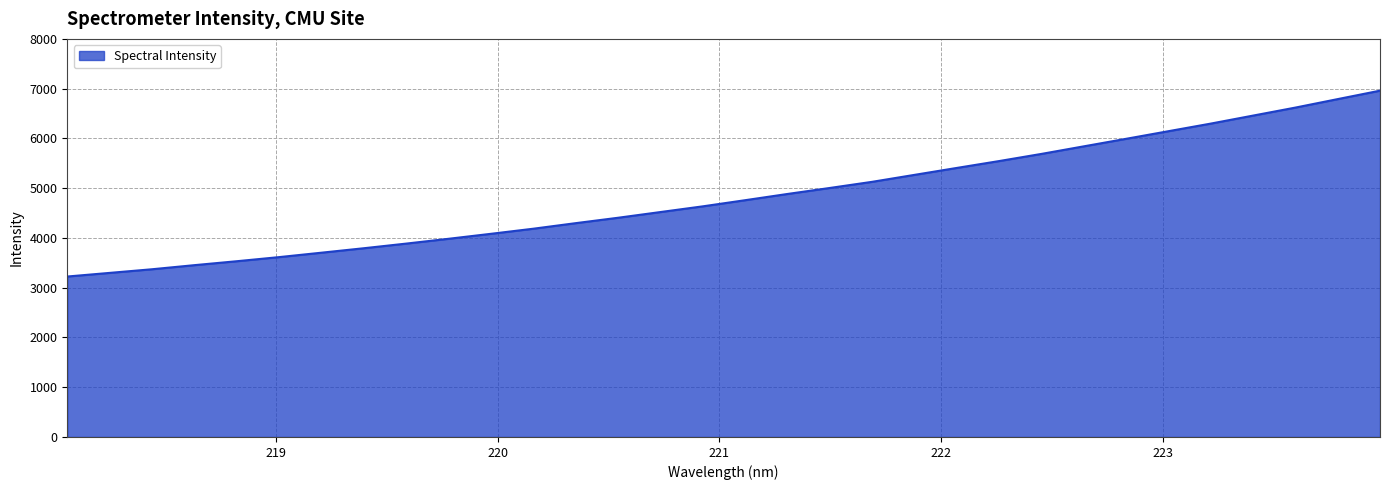

What is the difference between the maximum and minimum values?

3734.9